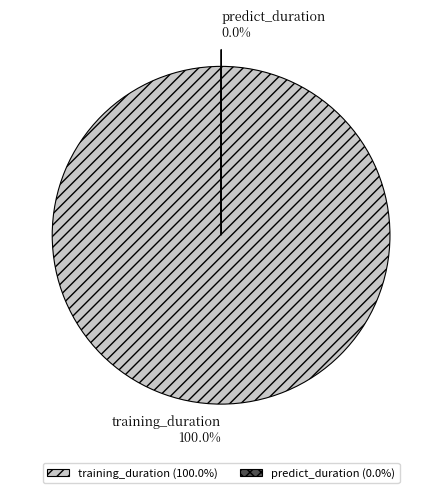

What is the largest slice in the pie chart?

training_duration